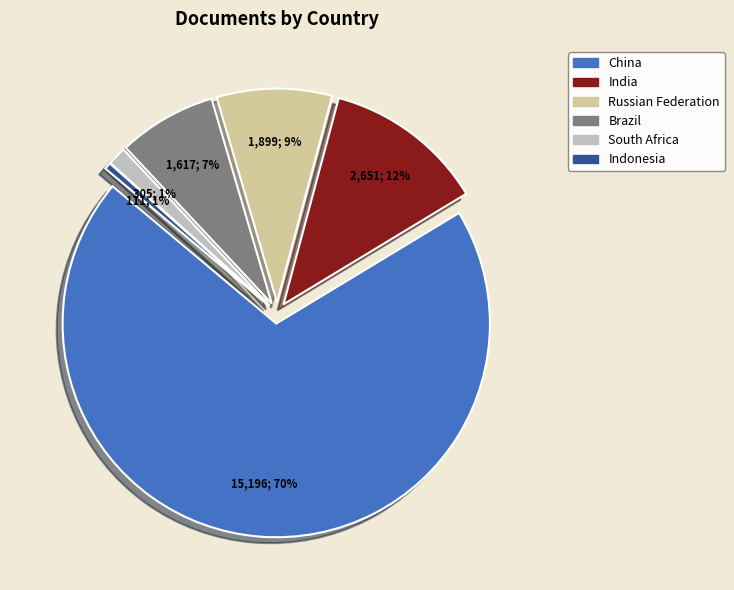

What is the ratio of the value at Indonesia to the value at South Africa?

0.4